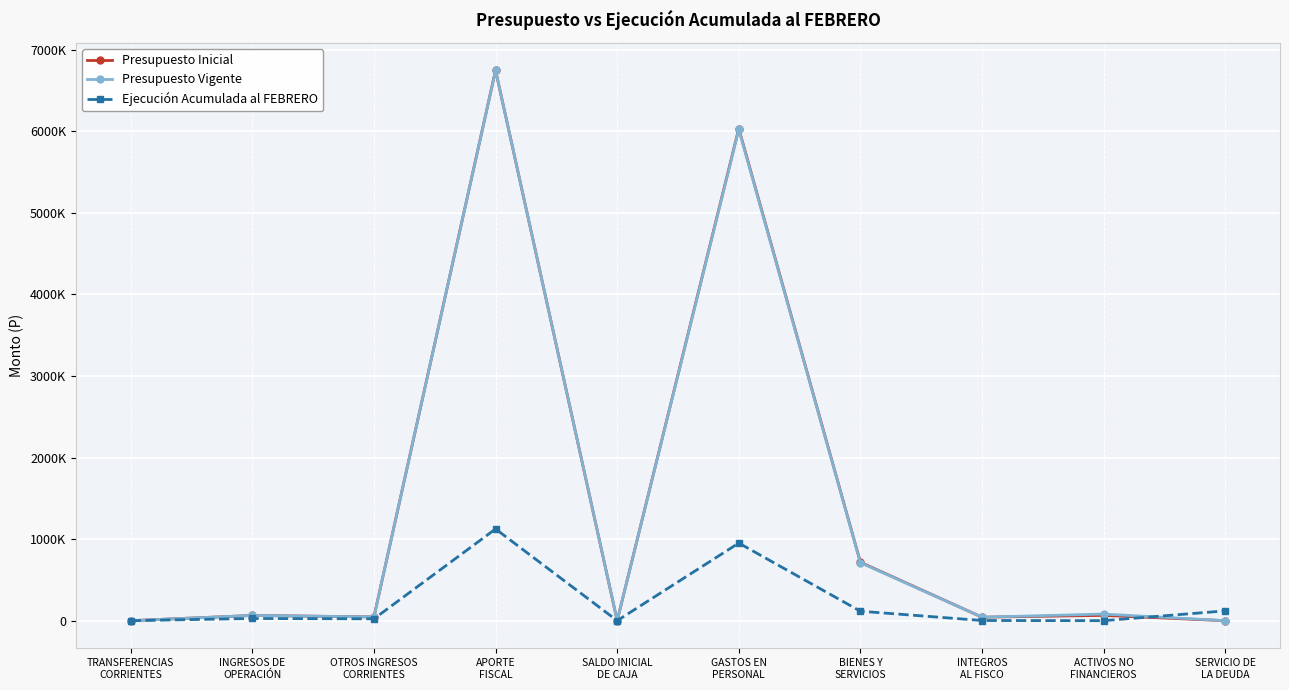

Which category has the lowest value across all series?

TRANSFERENCIAS
CORRIENTES